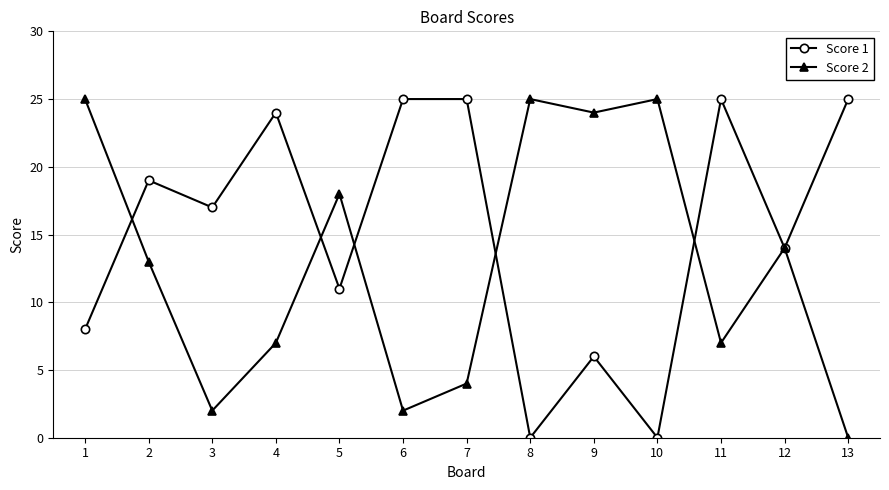

Does the chart display data point markers on the line(s)?

Yes